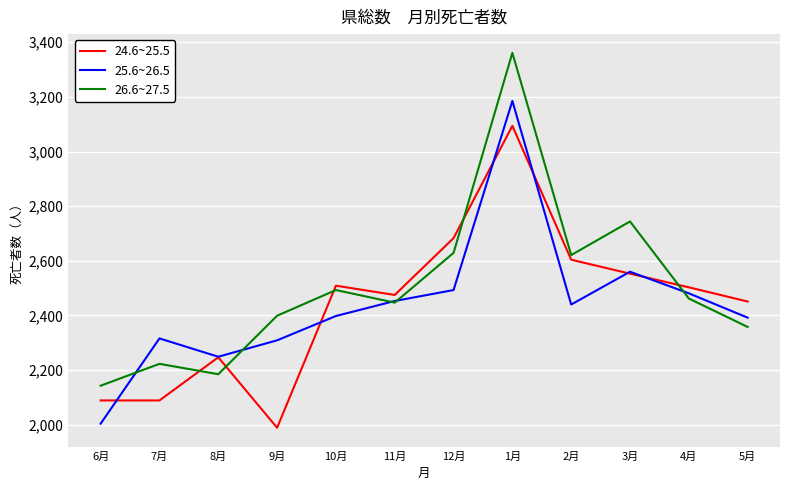

Which series has the largest range (max minus min)?

26.6~27.5